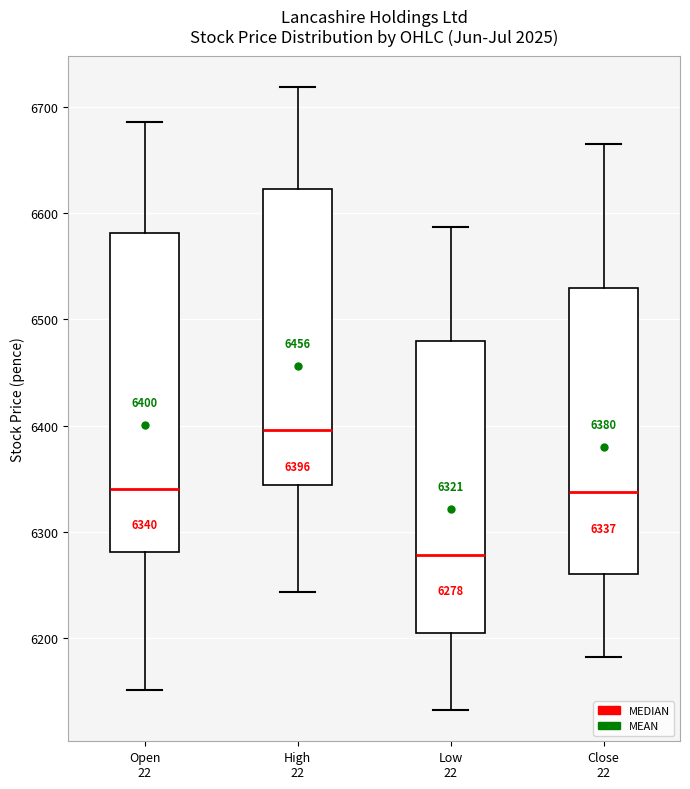

Which box is the tallest, from its lower edge to its upper edge?

Open 22